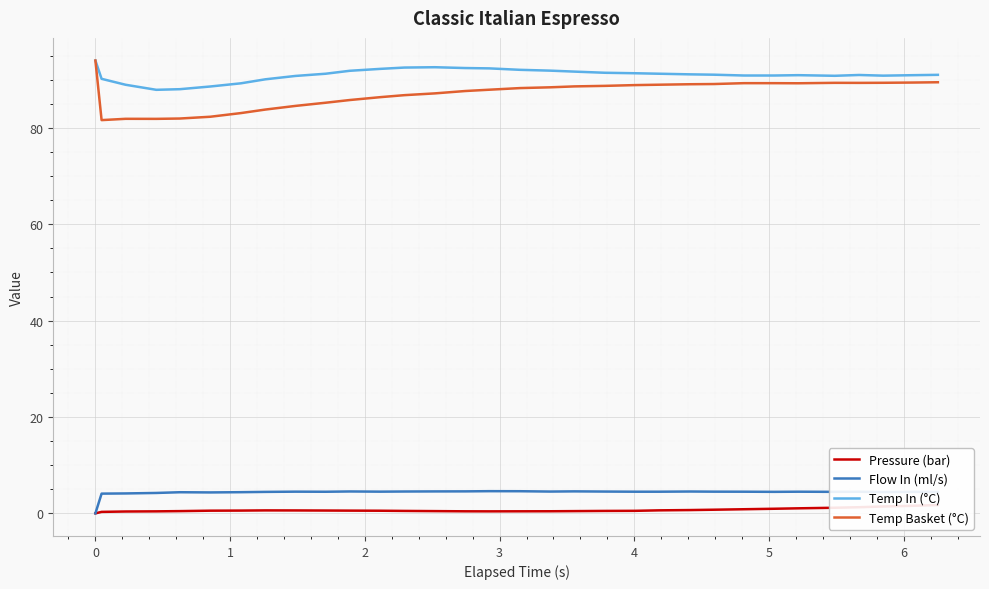

Which series has the widest spread of values?

Temp Basket (°C)